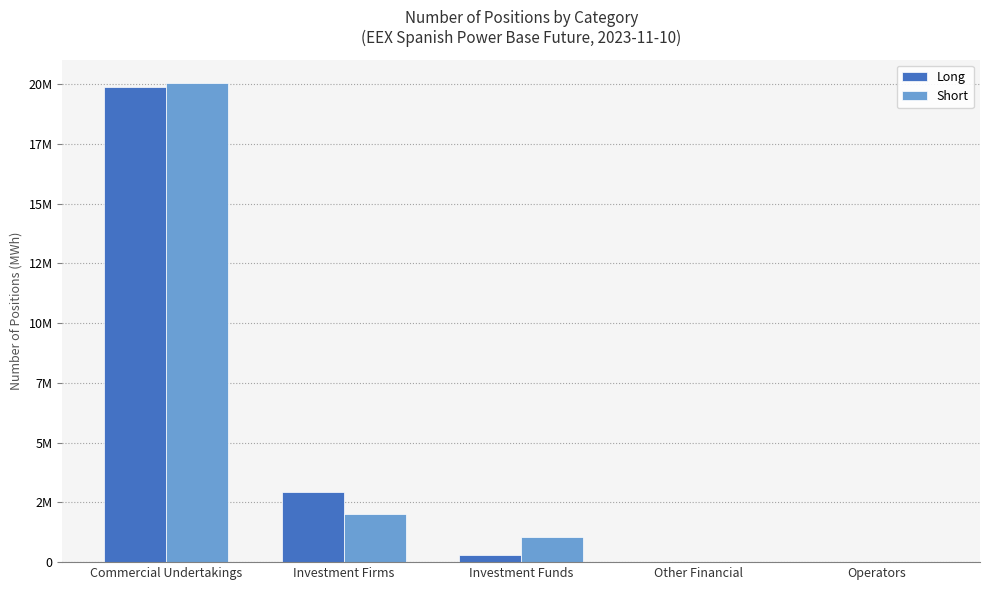

At which label does Short first exceed 1046105?

Commercial Undertakings